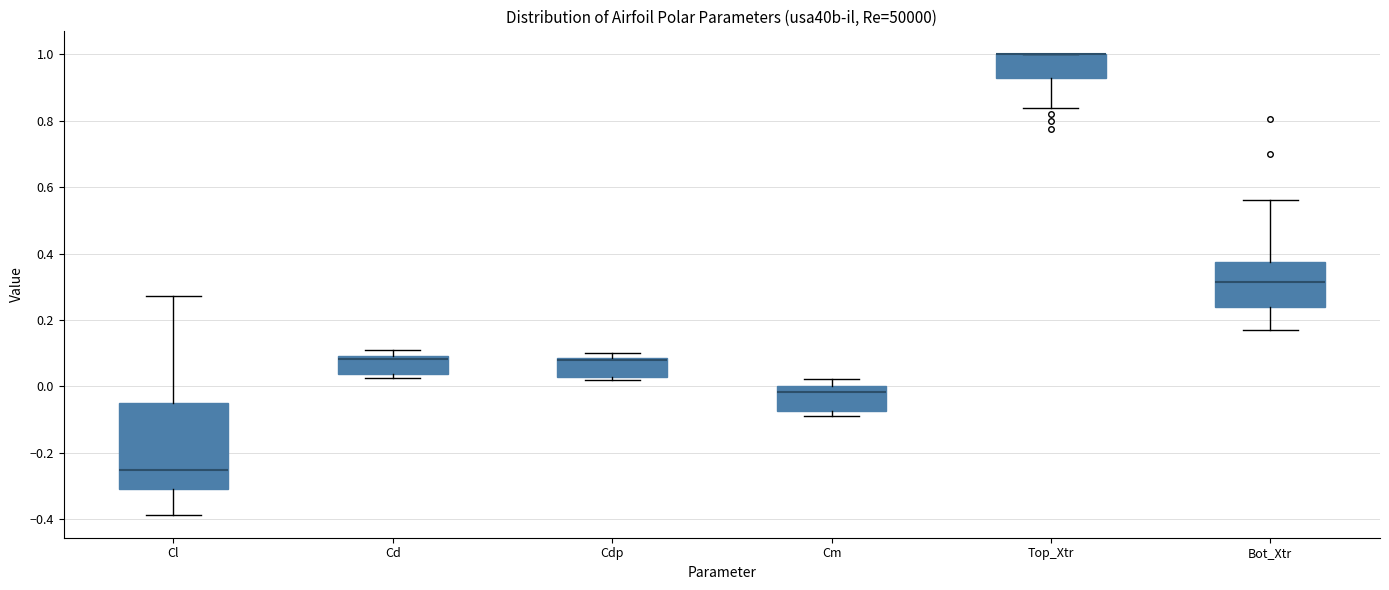

Where does the median line of the box for Cl sit on the y-axis? The values are not printed on the chart, so give them approximately, as read against the axis.

-0.26